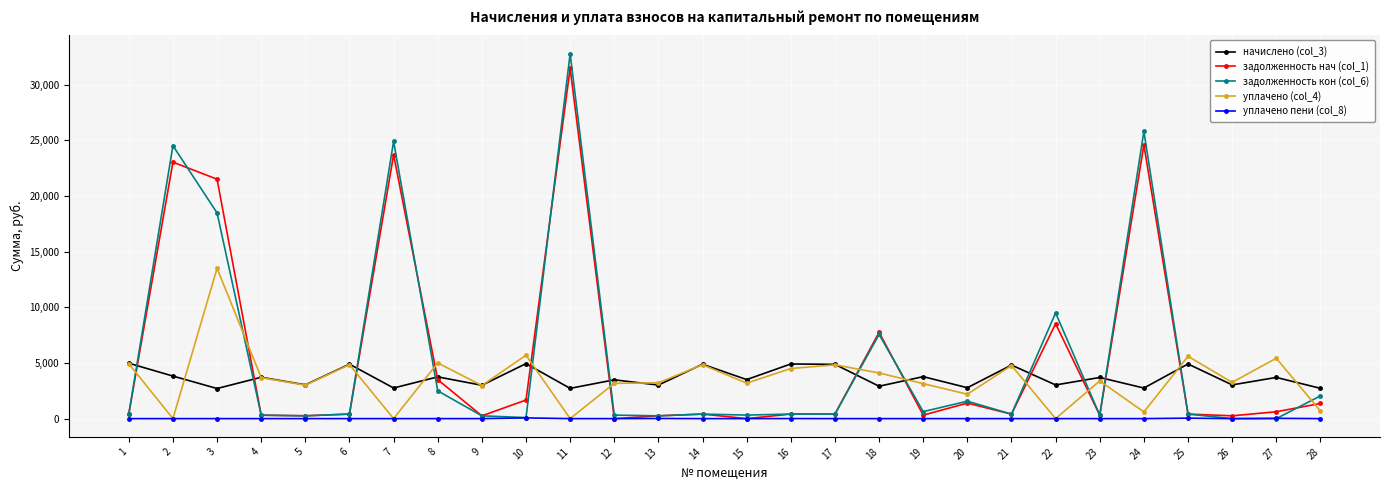

How many categories are shown in the chart?

28